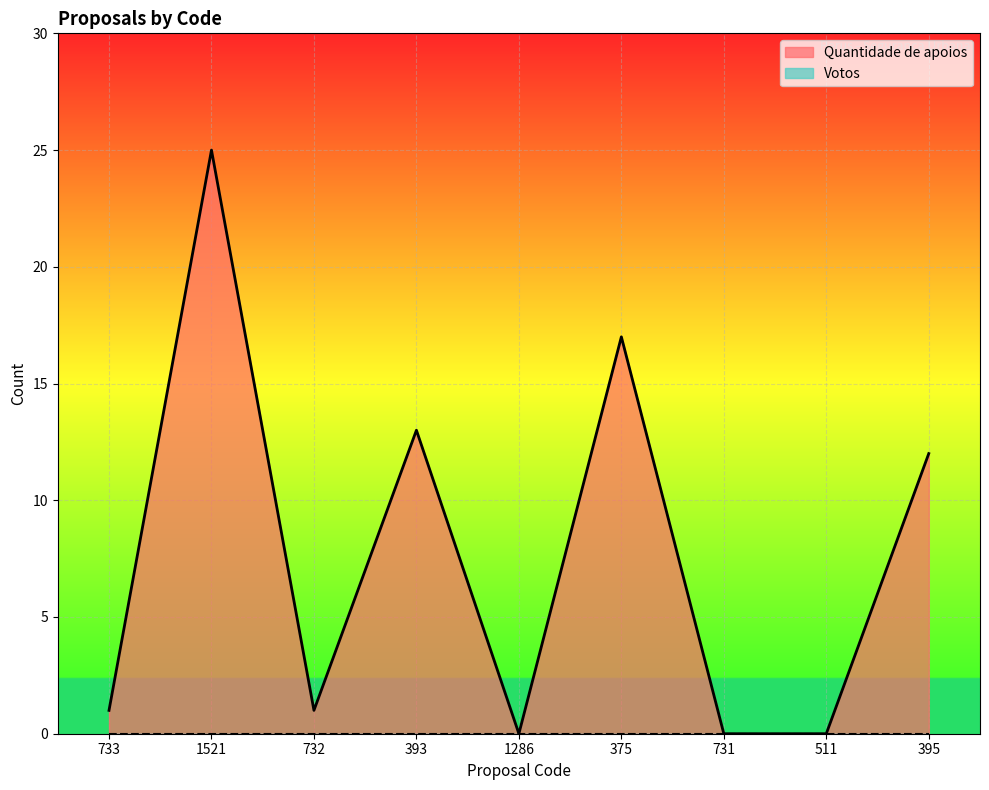

What is the sum of the values at 511 and 395?

12